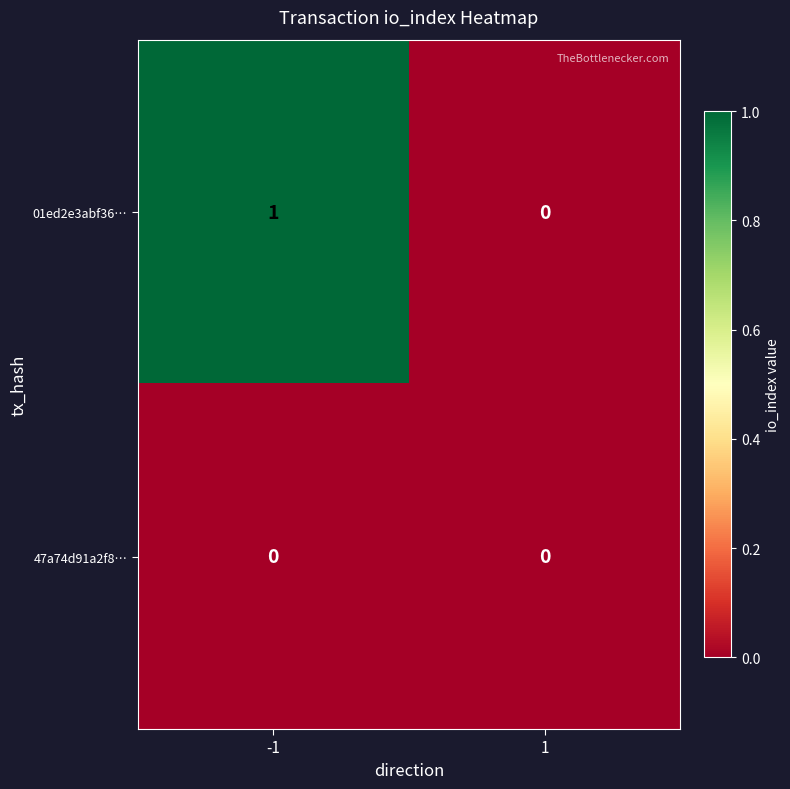

Which series has the widest spread of values?

01ed2e3abf36…